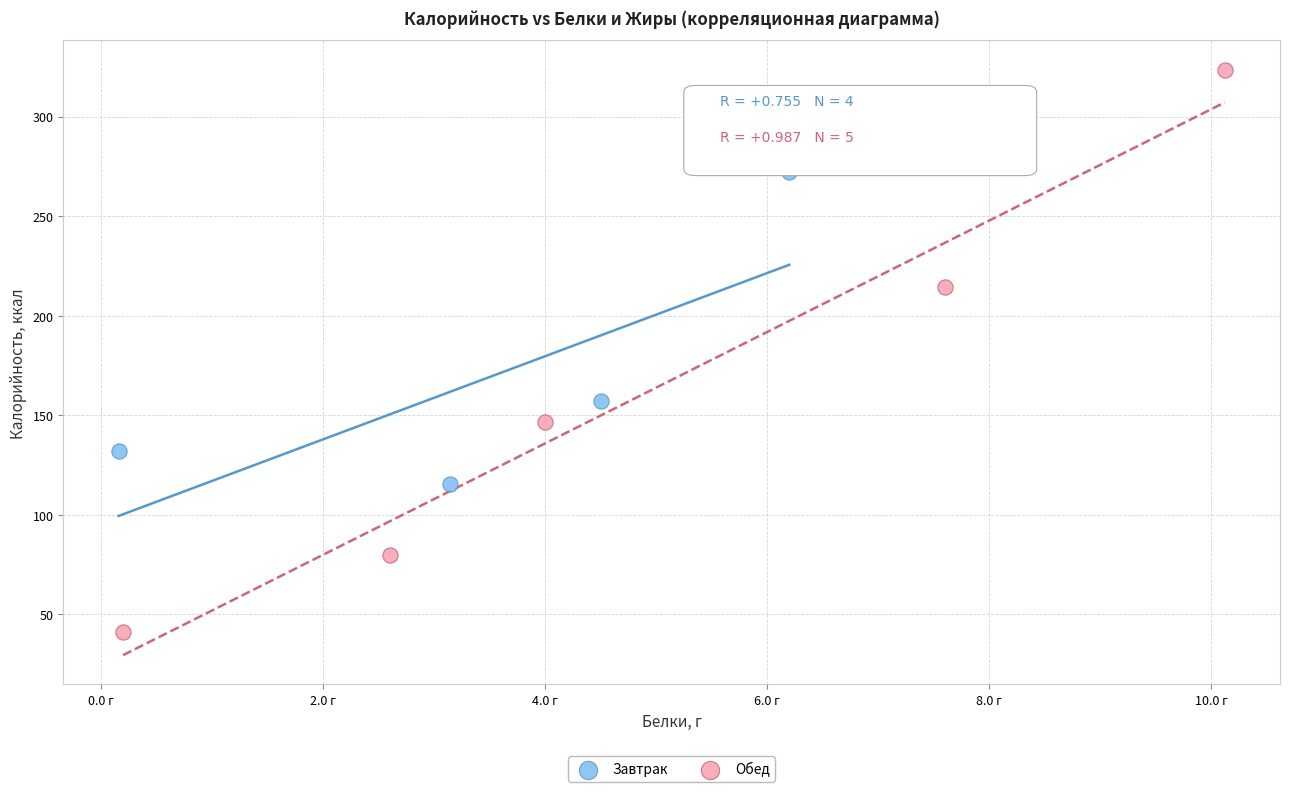

Which series has the largest Y range (max minus min)?

Обед